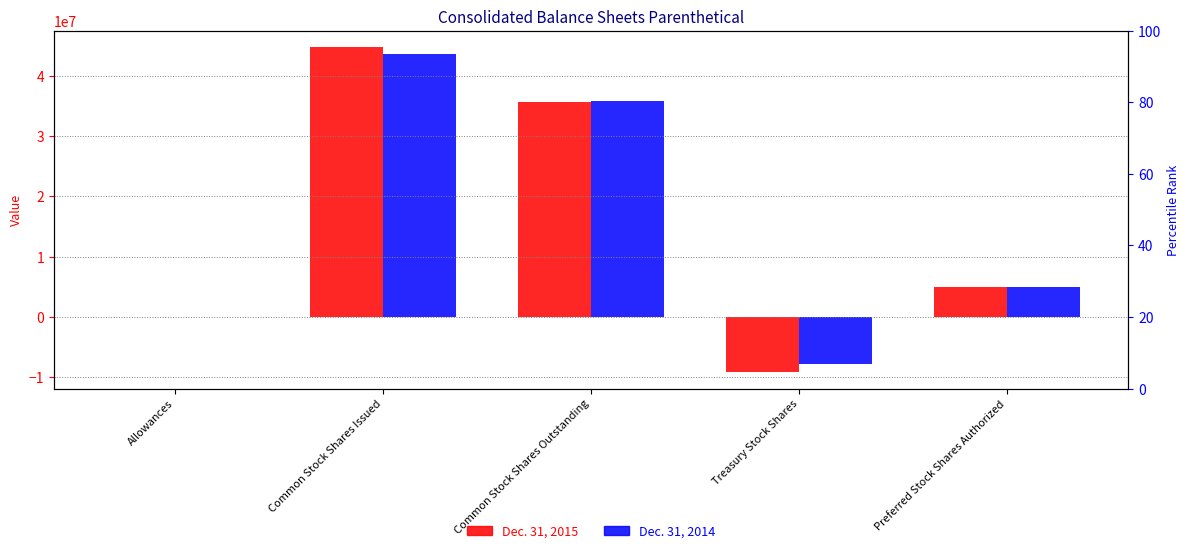

The value of Dec. 31, 2015 at Allowances is 1862. True or false?

False